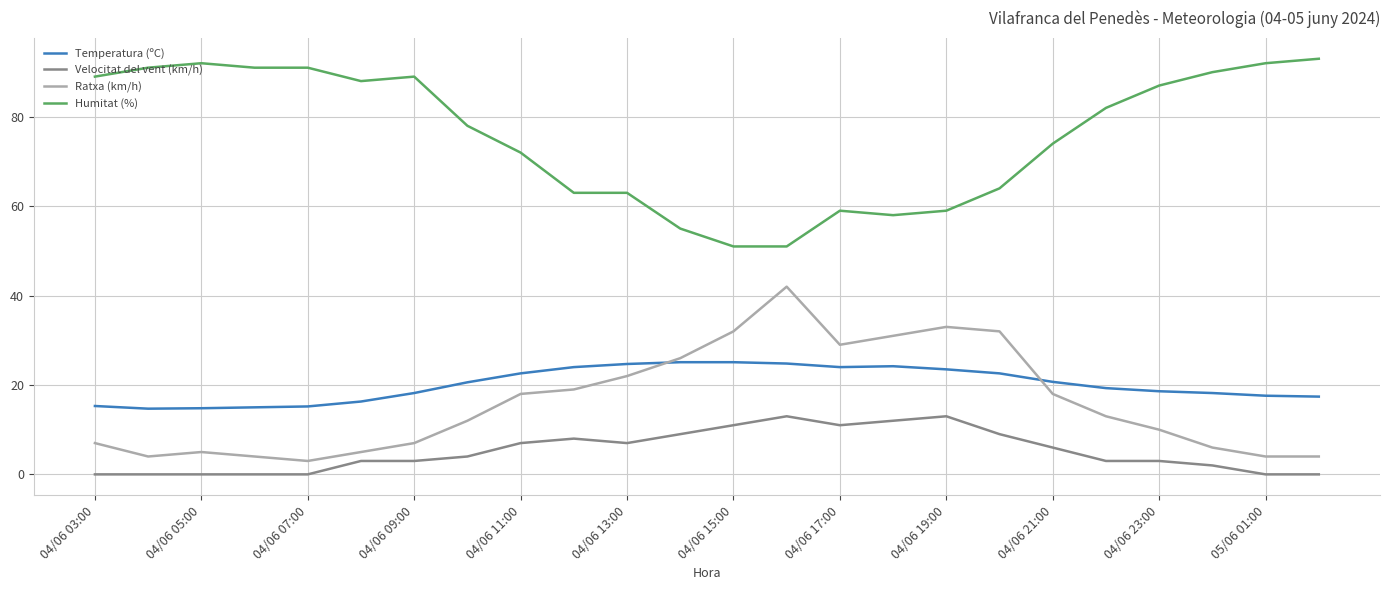

True or false: Humitat (%) and Temperatura (ºC) intersect in this chart.

False